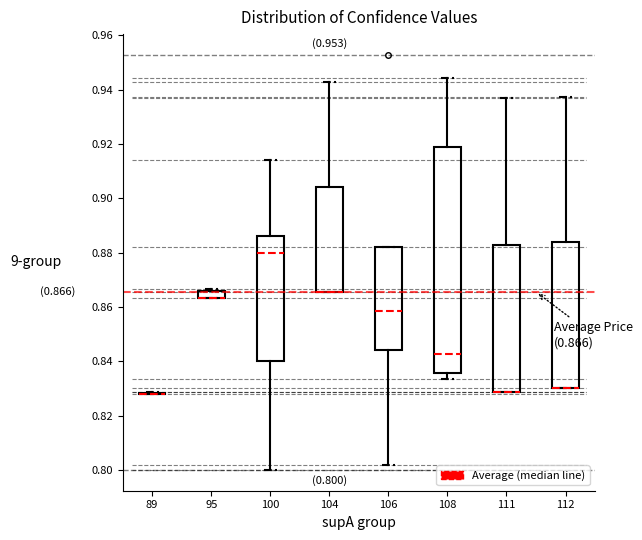

Which box is the tallest, from its lower edge to its upper edge?

108